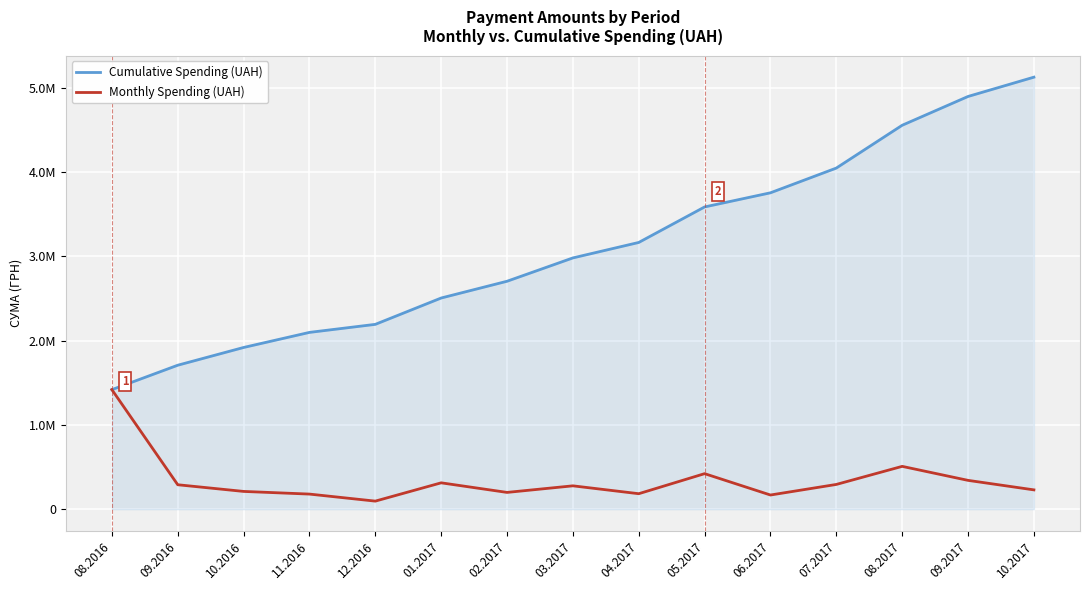

Does the chart display data point markers on the line(s)?

No